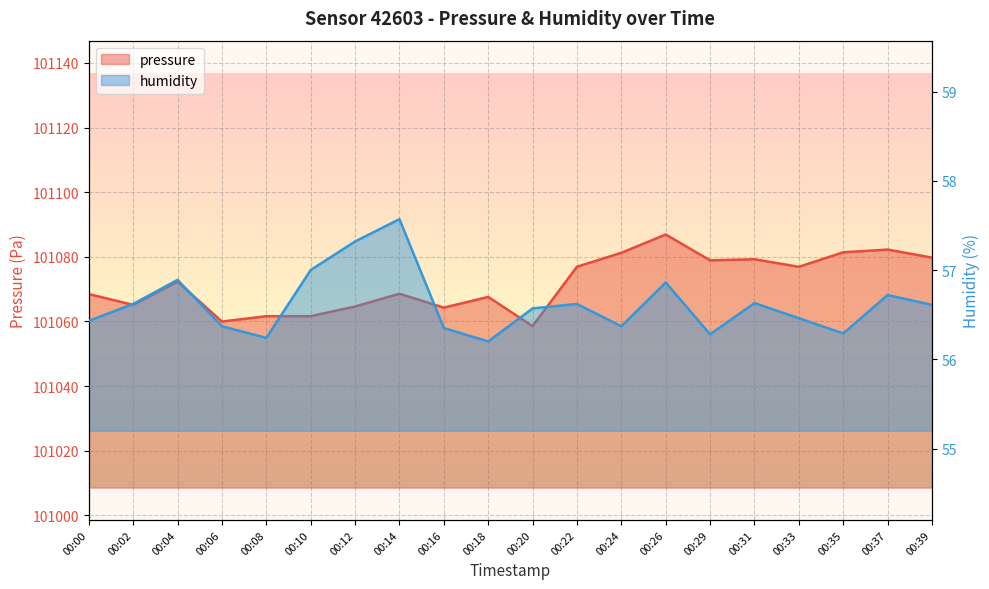

At which category is the sum across all series the highest?

00:26